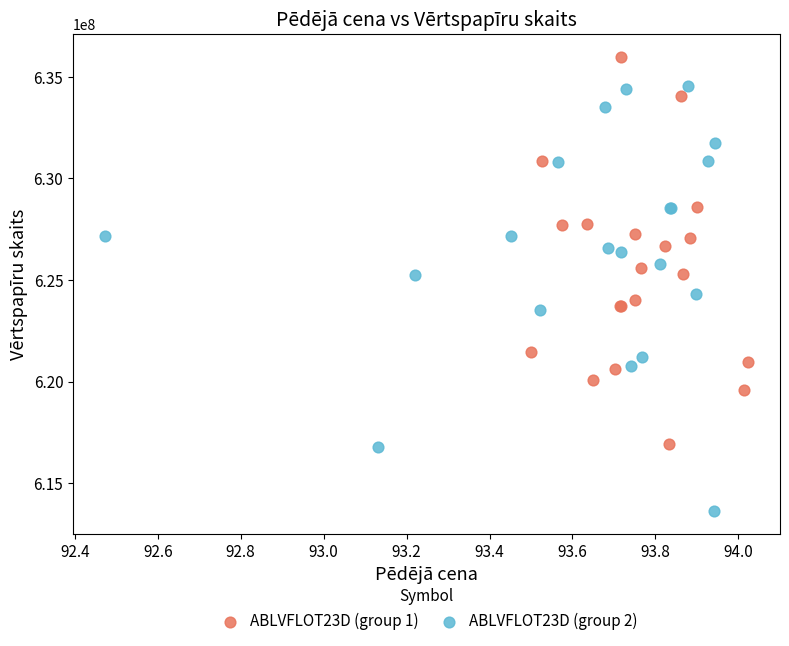

Which series reaches the minimum Y coordinate?

ABLVFLOT23D (group 2)